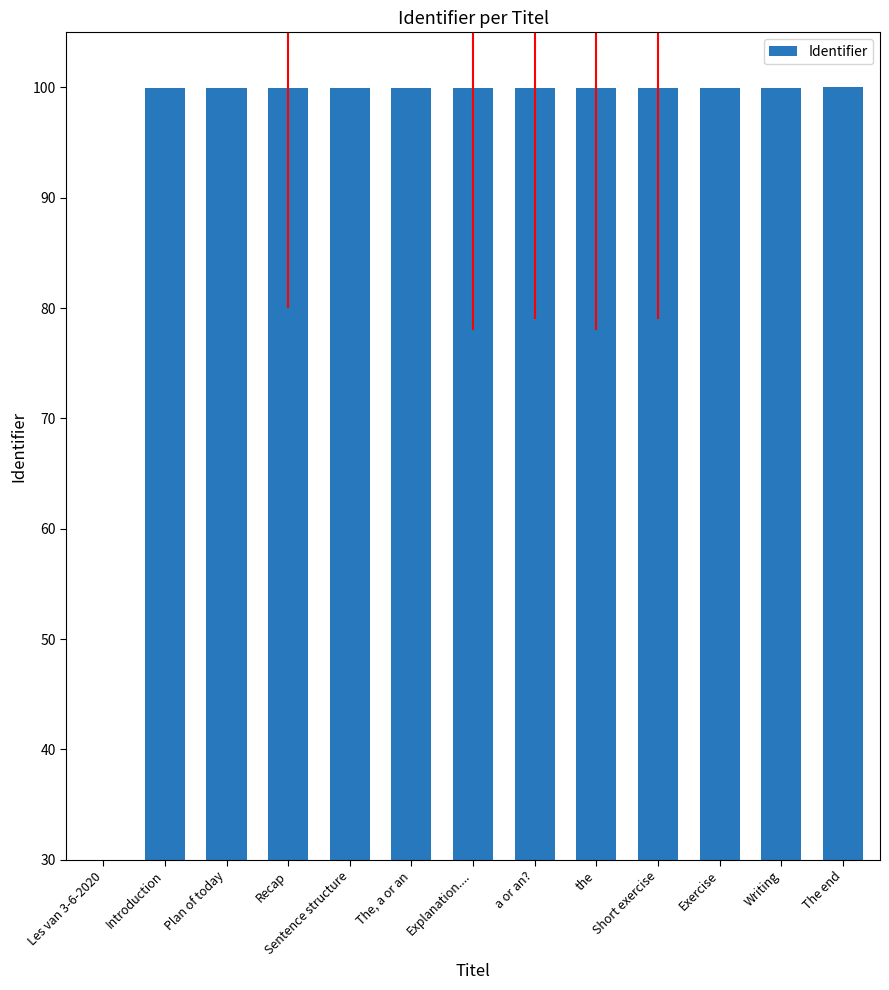

Which label corresponds to the smallest value in the chart?

Les van 3-6-2020